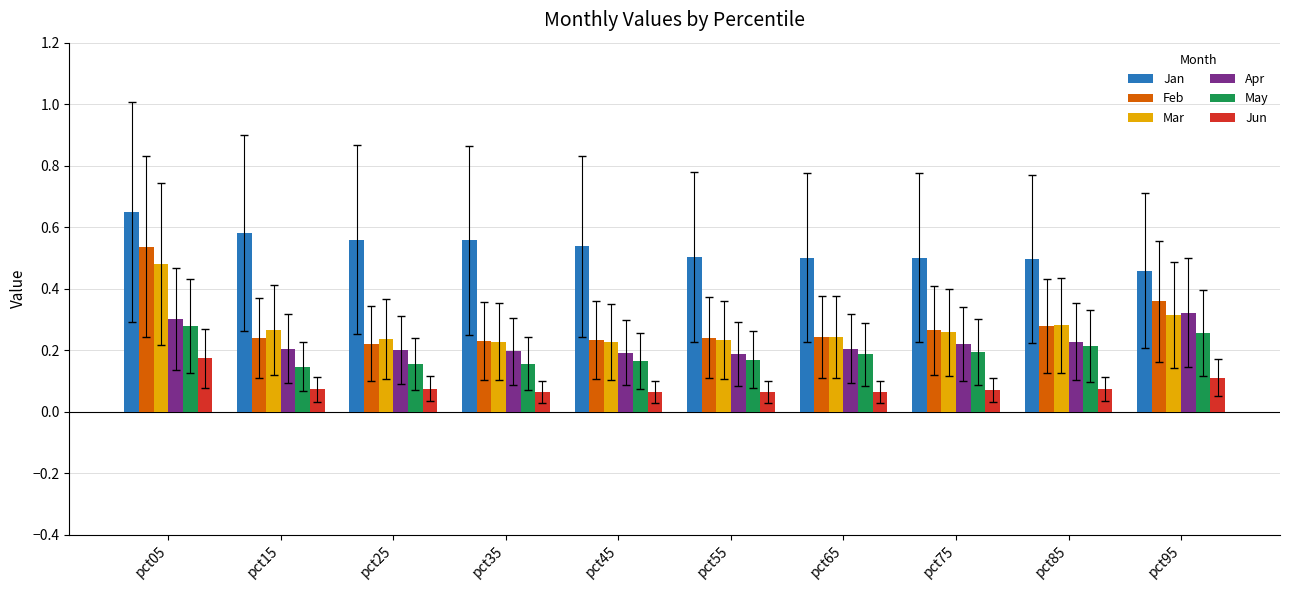

Is the value of Jun at pct25 greater than the value of Jan at pct95?

No